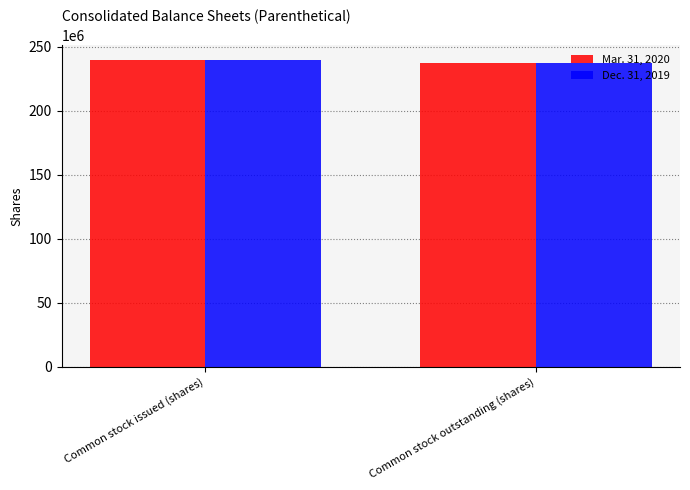

Is it true that Dec. 31, 2019 equals 237292086 at Common stock outstanding (shares)?

True